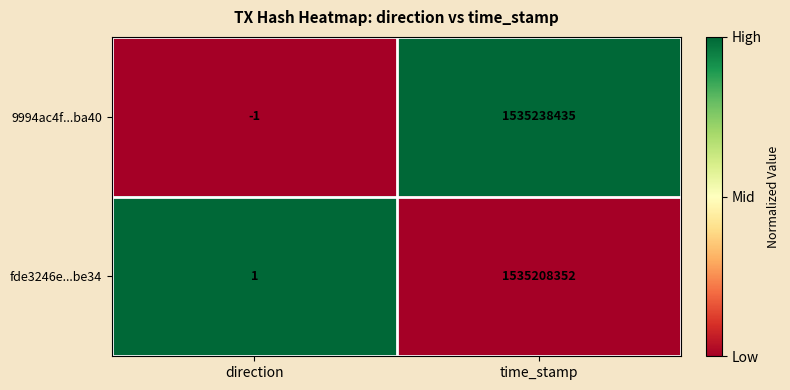

The value of fde3246e...be34 at direction is 2. True or false?

False